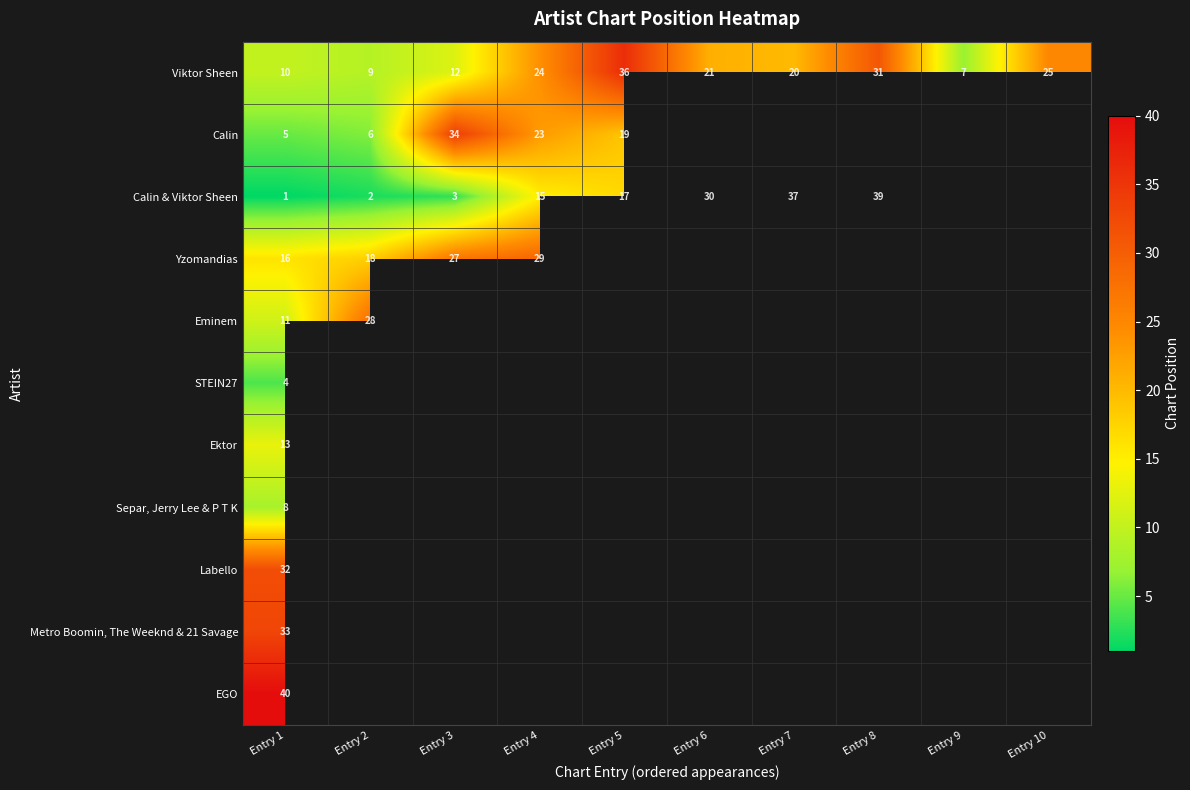

True or false: Calin & Viktor Sheen has a value of 15 at Entry 4.

True